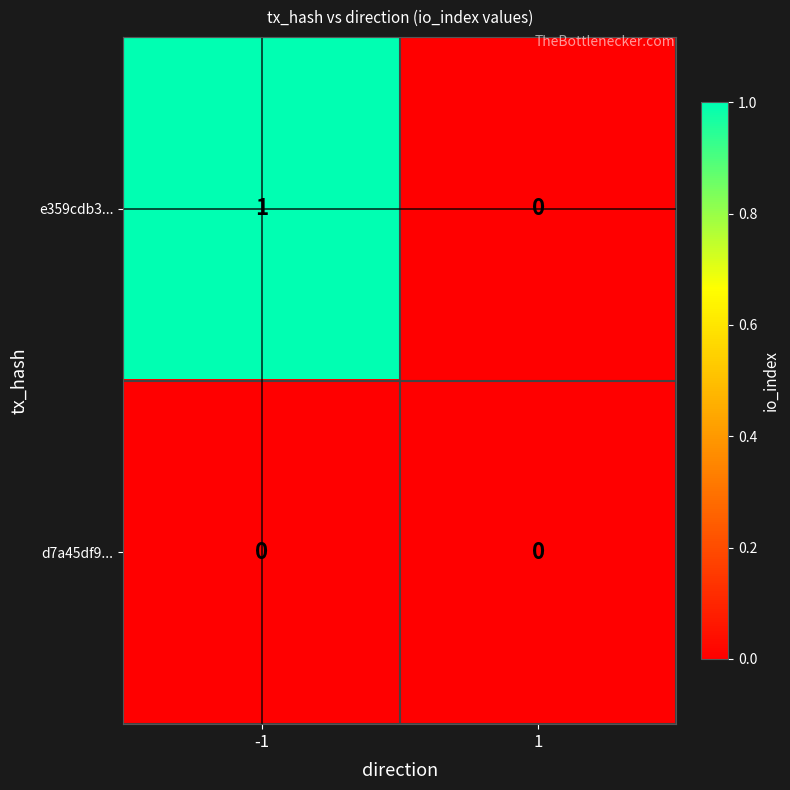

Which series has the largest range (max minus min)?

e359cdb3...